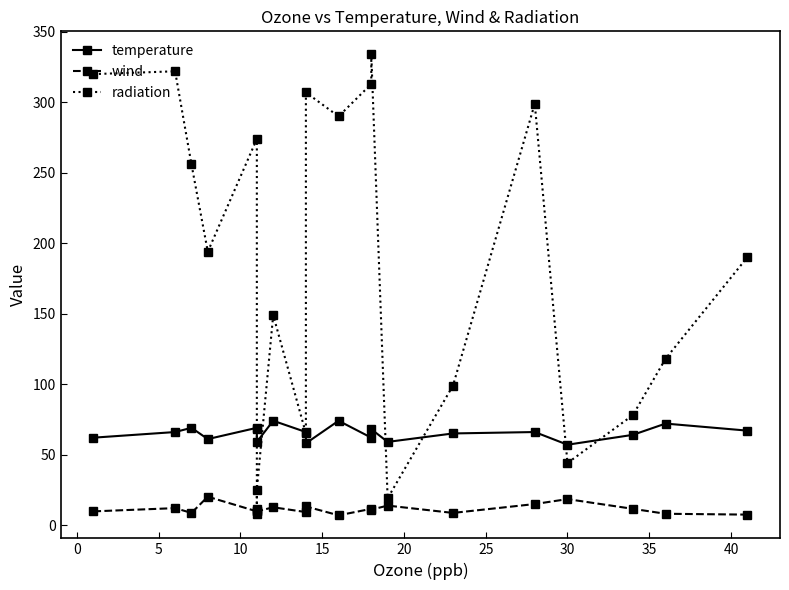

How many interior local valleys does the temperature series have?

6